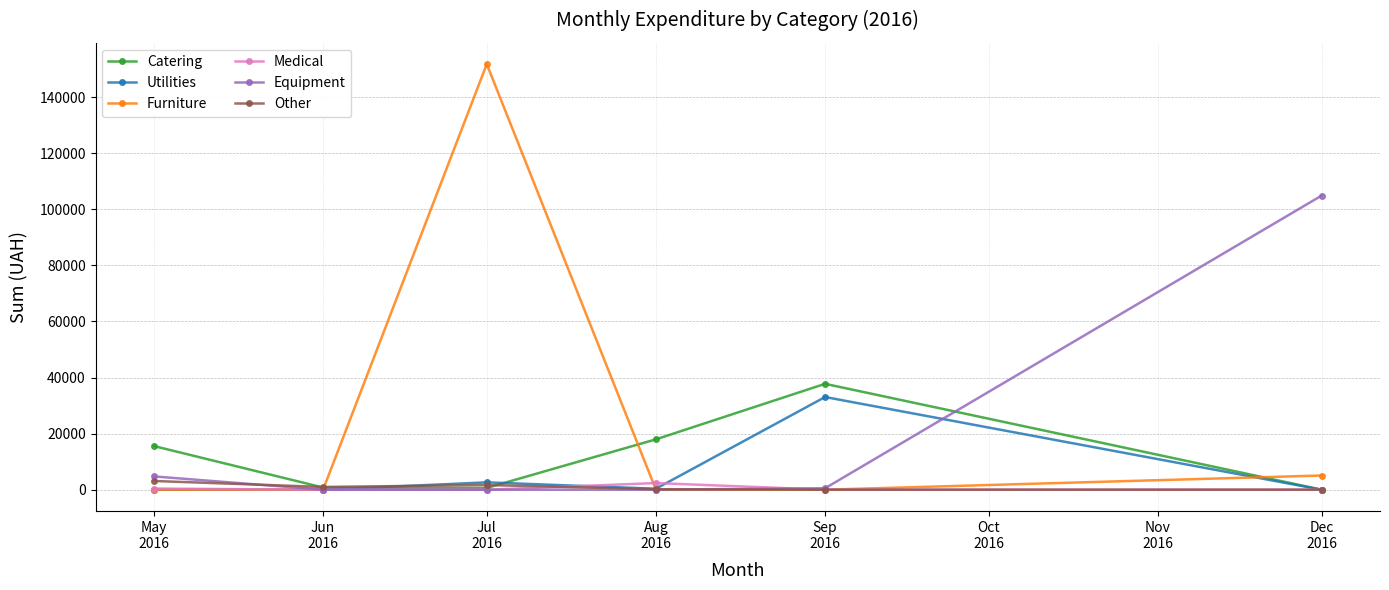

Where is the first local maximum for Catering?

Sep
2016